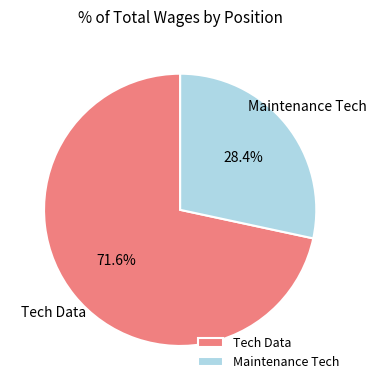

What percentage is the Maintenance Tech slice, to the nearest percent?

28%